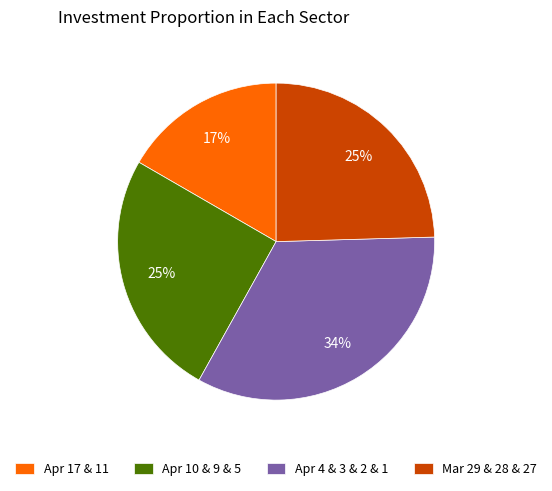

Which slice is the smallest?

Apr 17 & 11